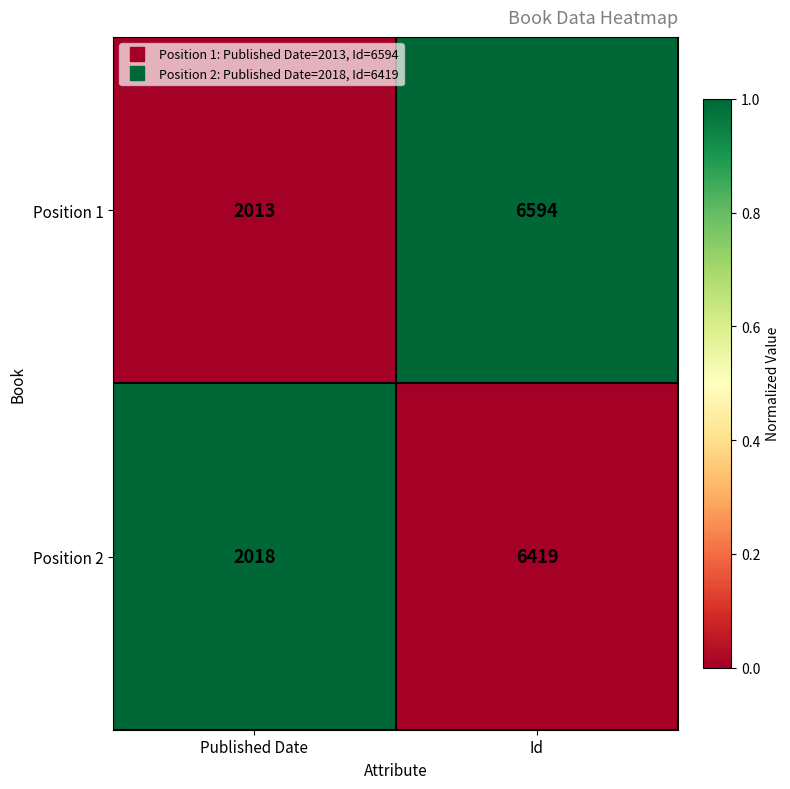

What is the greatest value displayed?

6594